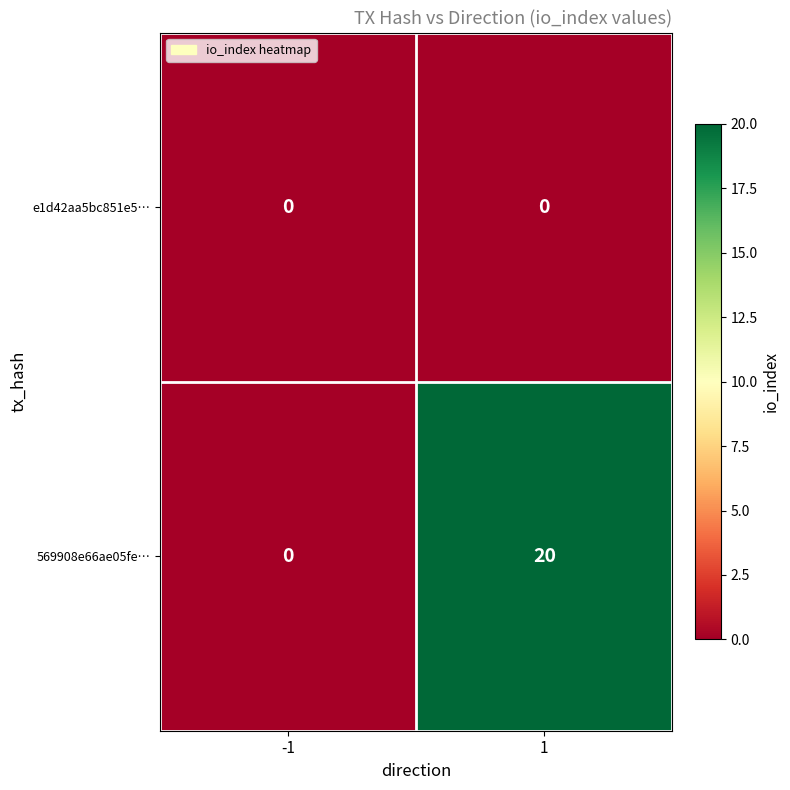

Which category has the highest value across all series?

1